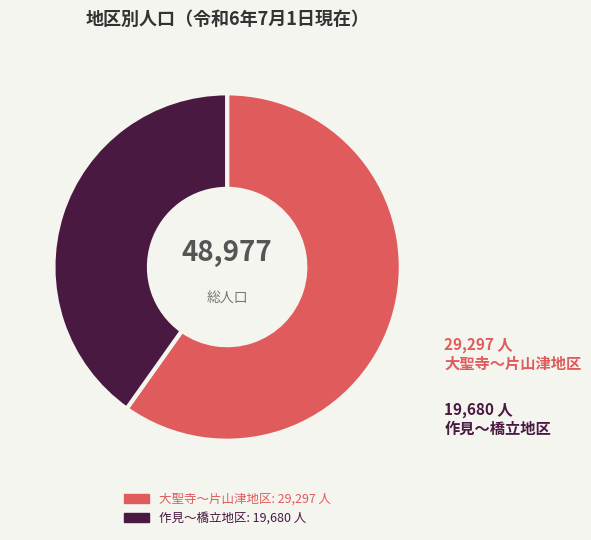

Is there any slice that represents more than half of the pie?

Yes